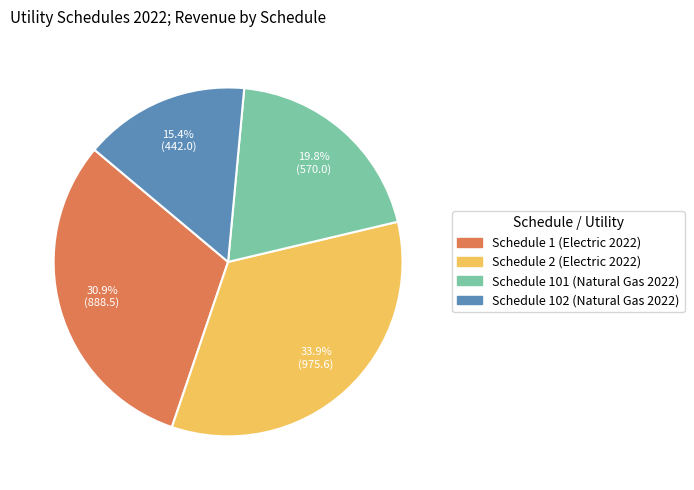

Does any single category account for the majority?

No